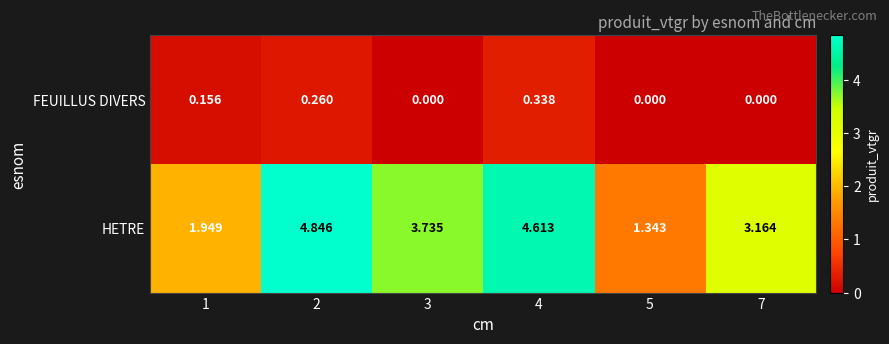

List the series in order of their peak value, lowest first.

FEUILLUS DIVERS, HETRE